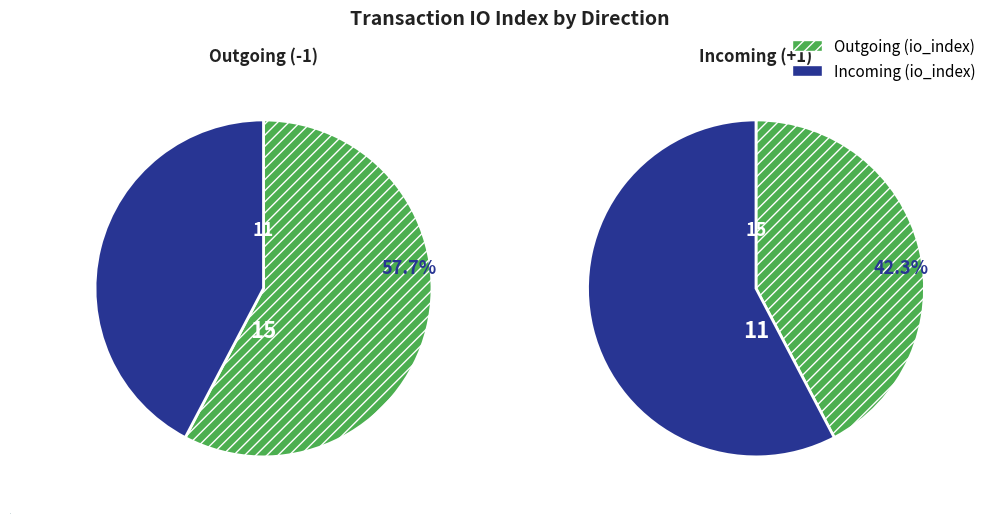

Which series changed the most between io_index and direction?

io_index